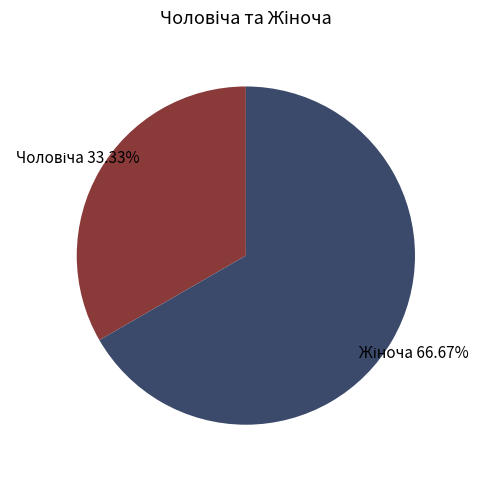

Does any single category account for the majority?

Yes